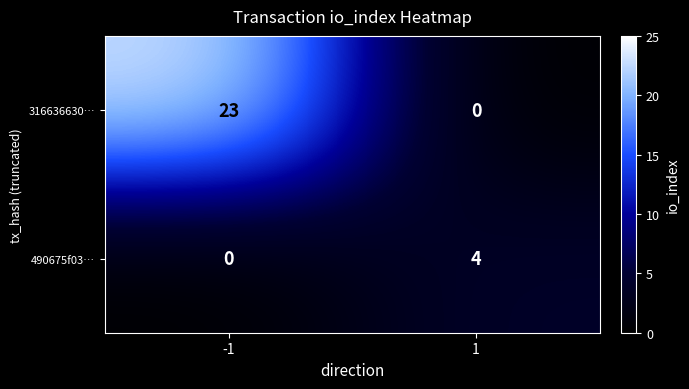

What is the average value of the 316636630… series?

12